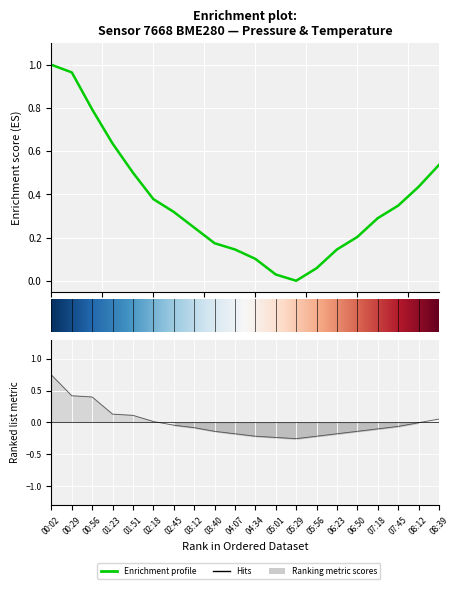

Between 06:23 and 08:39, which is larger?

08:39